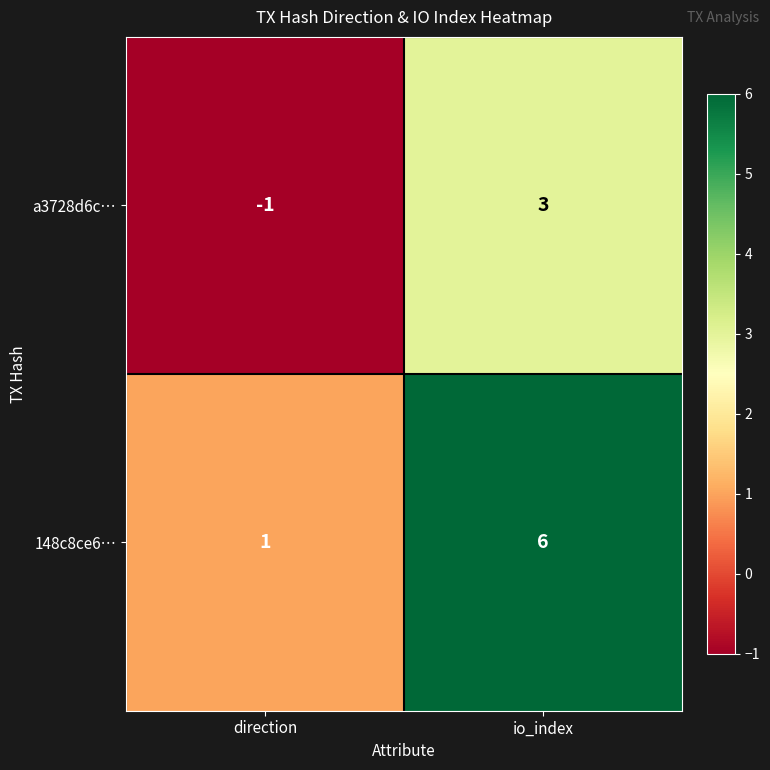

Reading left to right, list all the values displayed in this chart.

a3728d6c…: direction=-1	io_index=3
148c8ce6…: direction=1	io_index=6